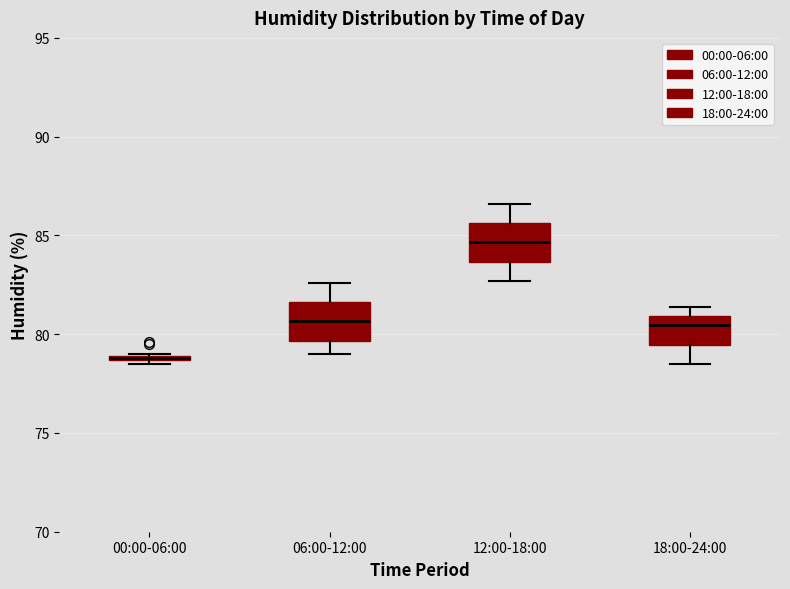

Where does the upper whisker of the box for 12:00-18:00 end on the y-axis? The values are not printed on the chart, so give them approximately, as read against the axis.

86.5